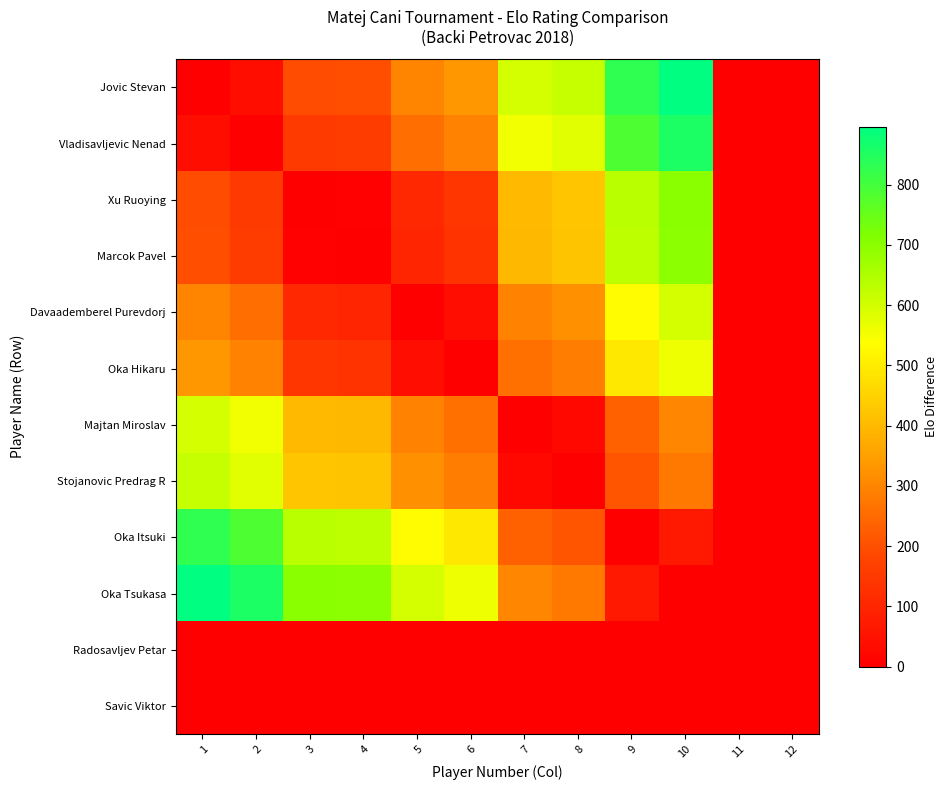

Which series has the widest spread of values?

Jovic Stevan